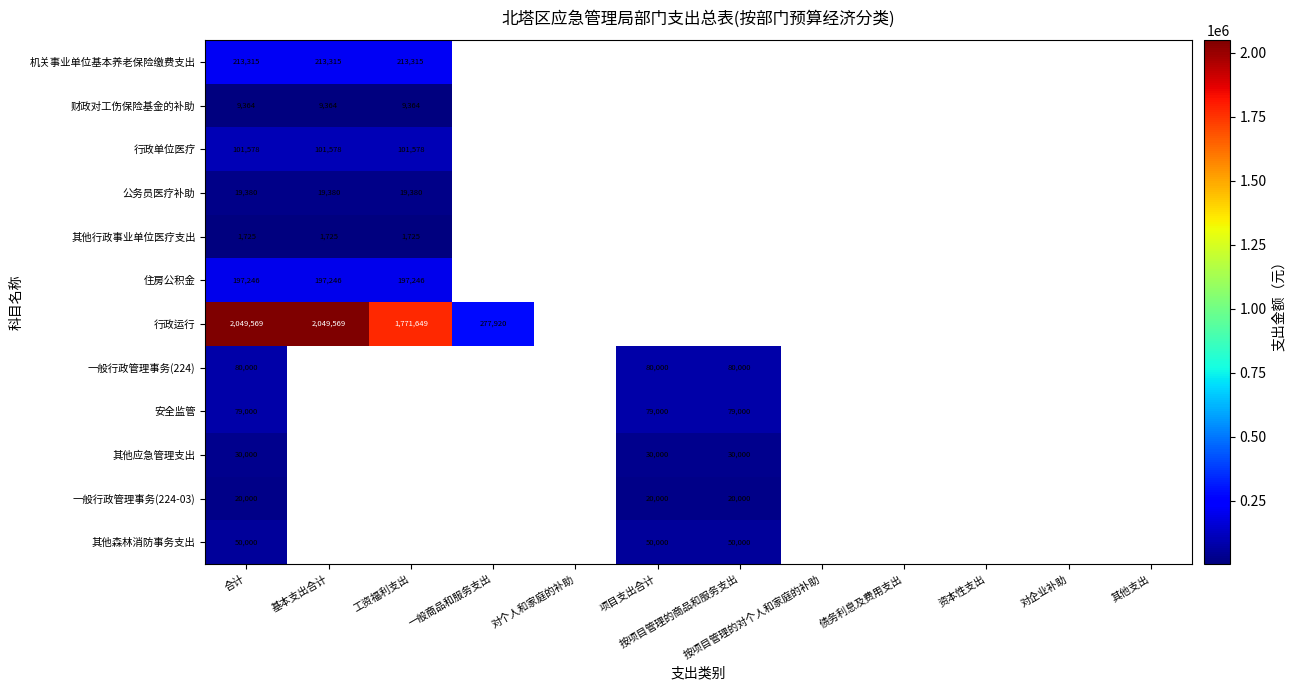

True or false: 一般行政管理事务(224) has a value of 126508 at 按项目管理的商品和服务支出.

False